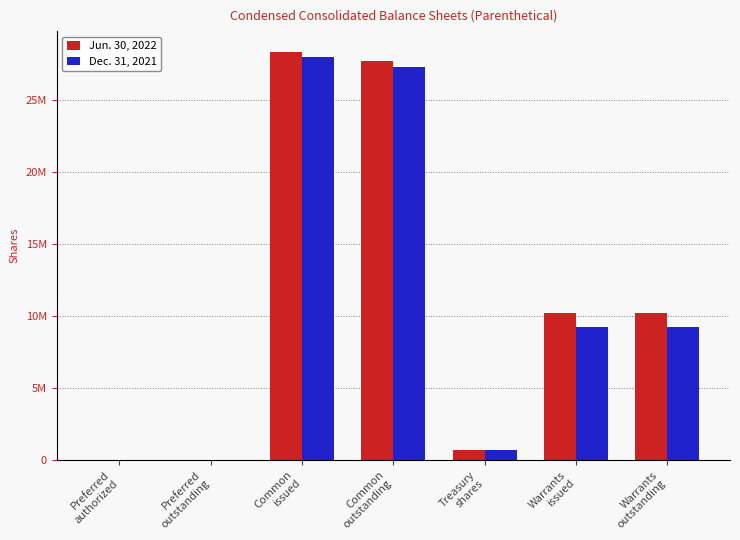

Are the bars grouped side by side (vs. stacked)?

Yes